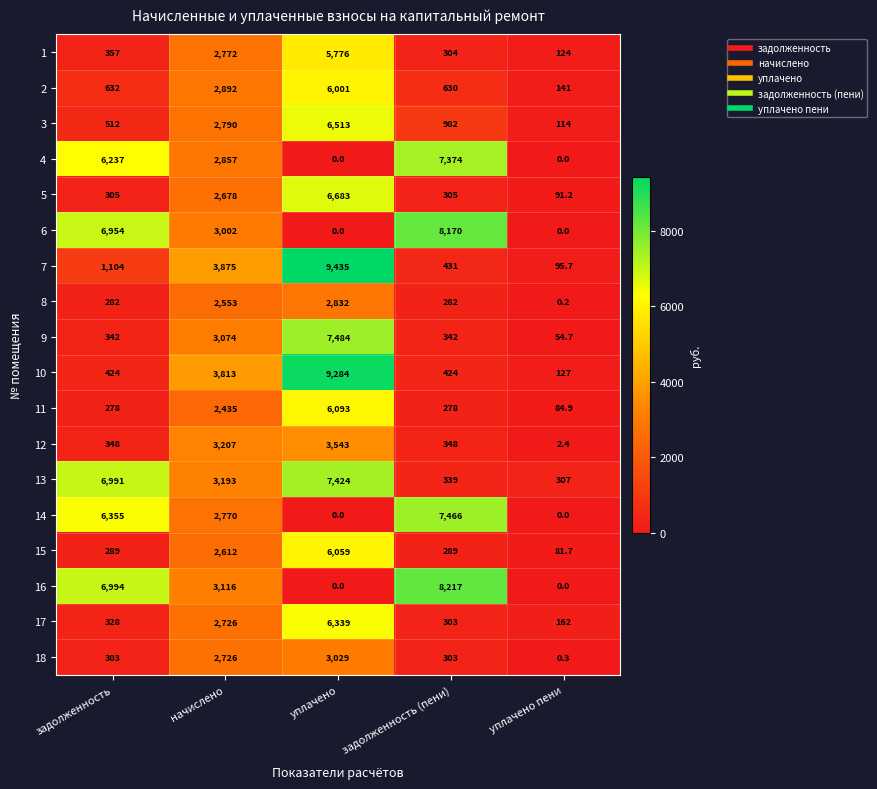

How many distinct data groups are displayed?

18